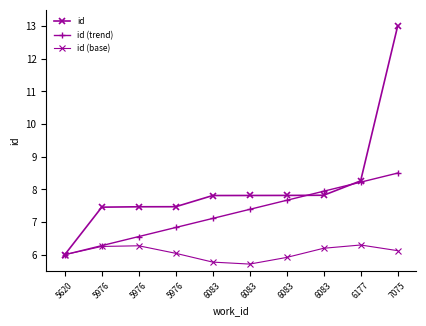

Which has a higher value, 6083 or 5976?

6083